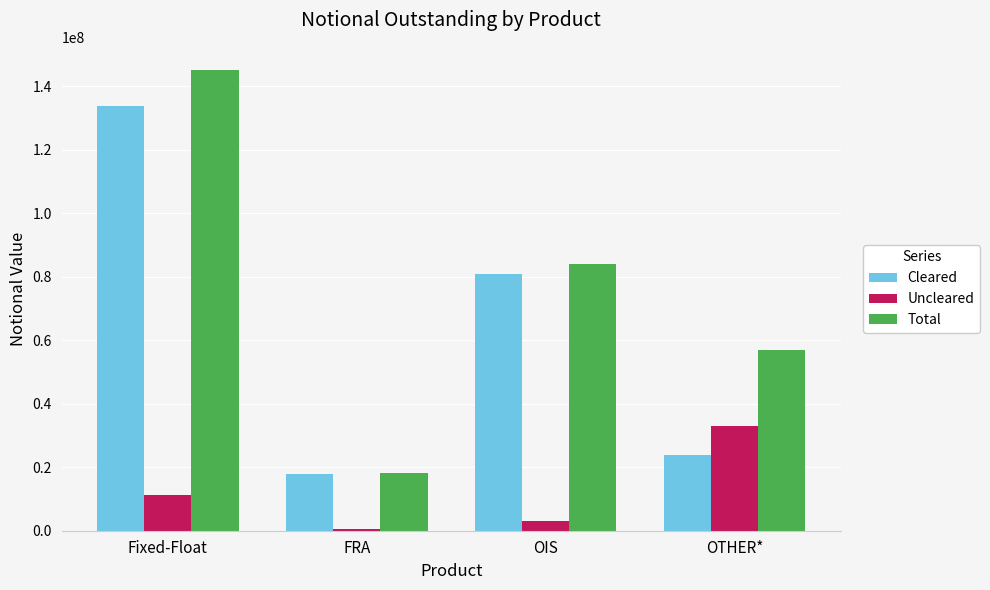

Which series changed the most between OIS and OTHER*?

Cleared